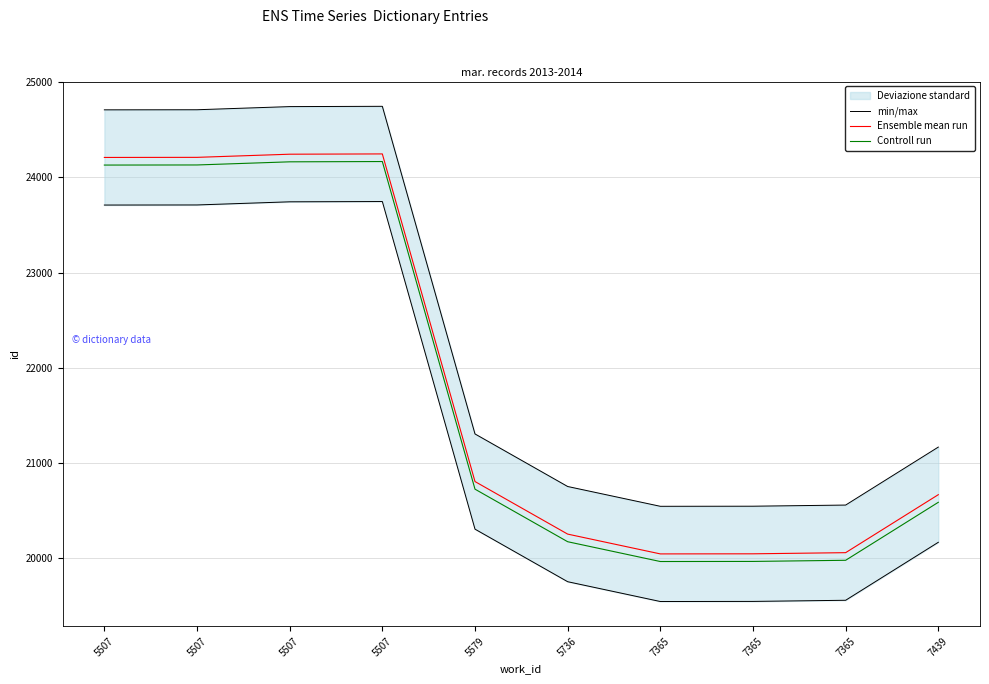

Which has a higher value, 7439 or 5736?

7439